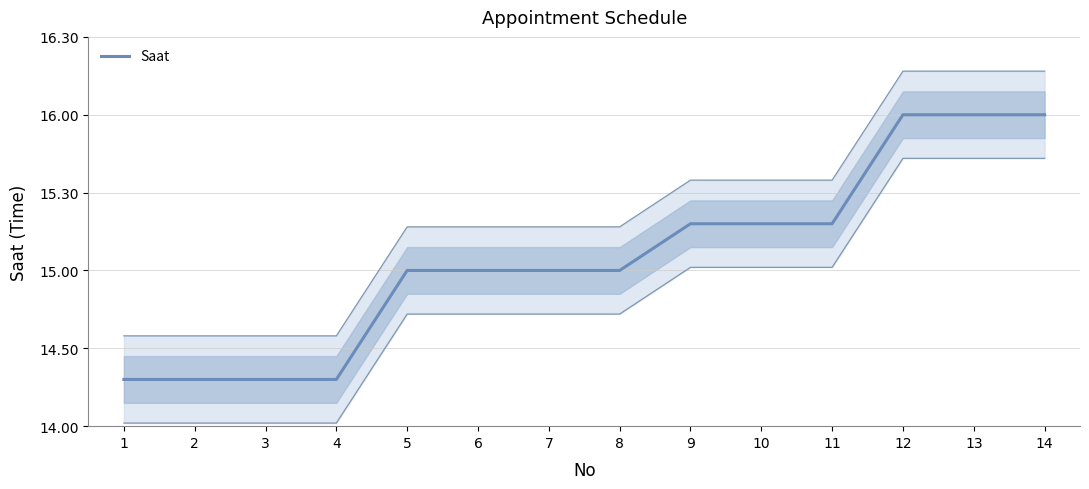

List the labels in order of value, largest first.

12, 13, 14, 9, 10, 11, 5, 6, 7, 8, 1, 2, 3, 4